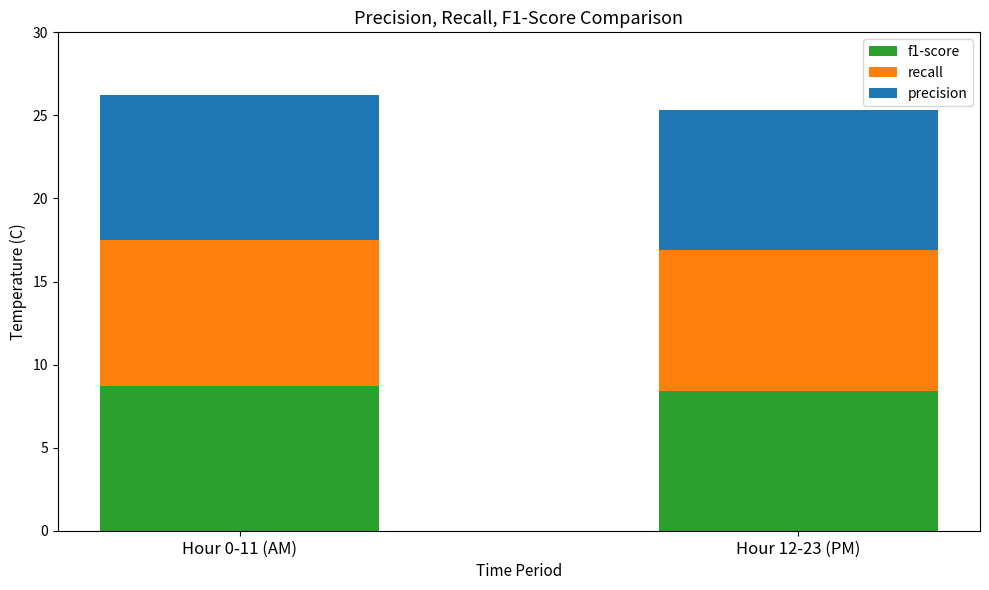

The value of f1-score at Hour 12-23 (PM) is 8.4. True or false?

True